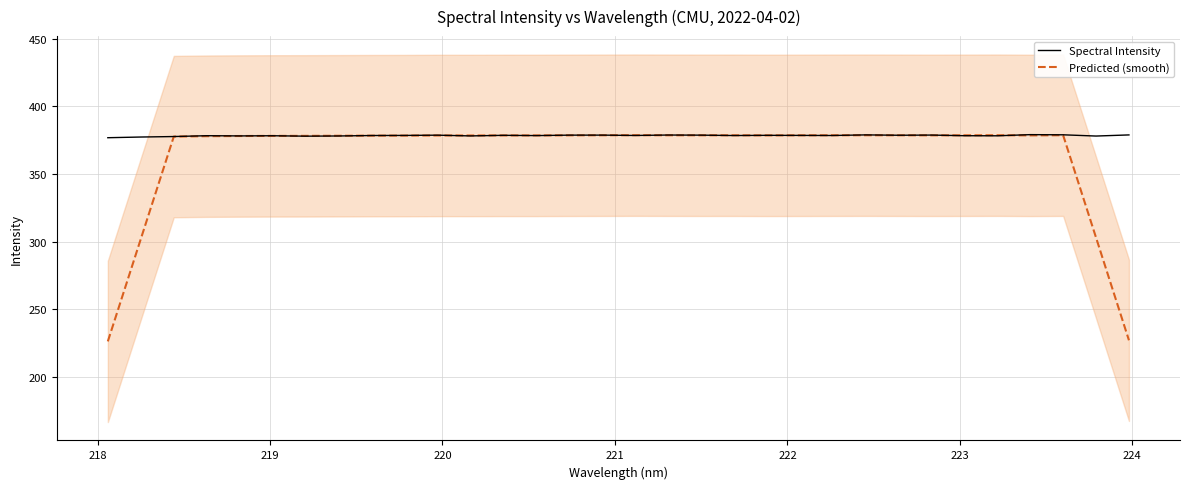

True or false: Spectral Intensity and Predicted (smooth) intersect in this chart.

True